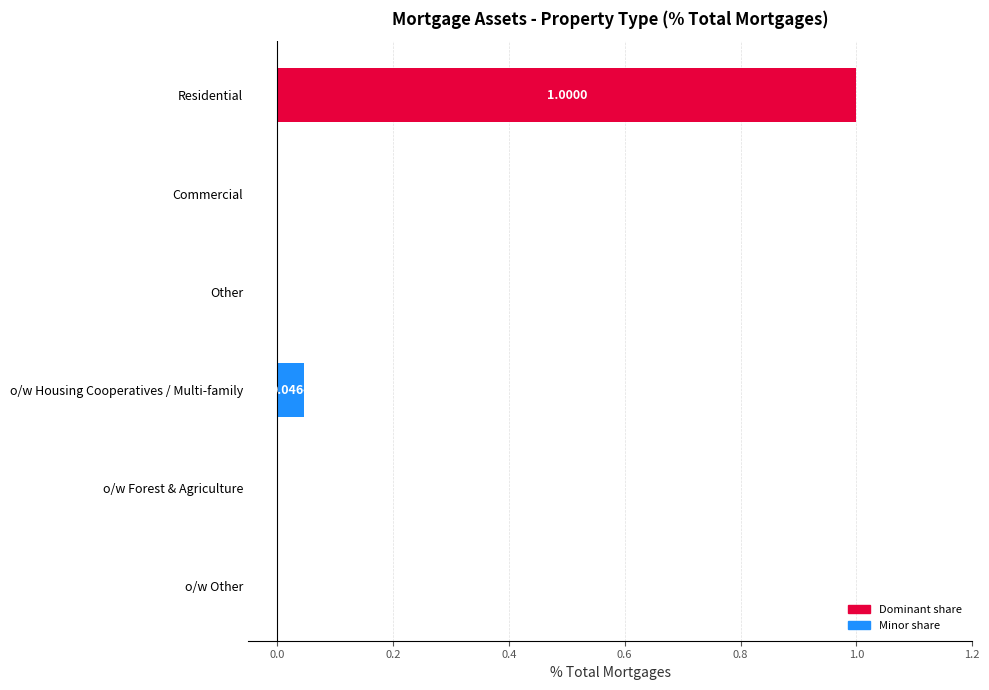

Which category has the highest value across all series?

Residential